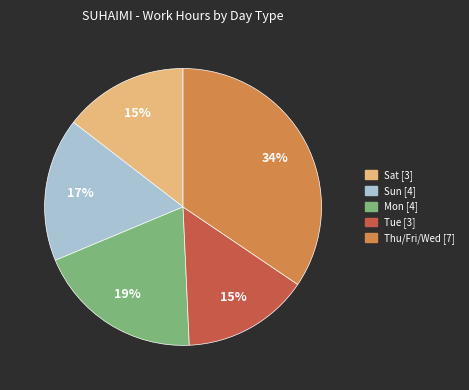

Does any single category account for the majority?

No